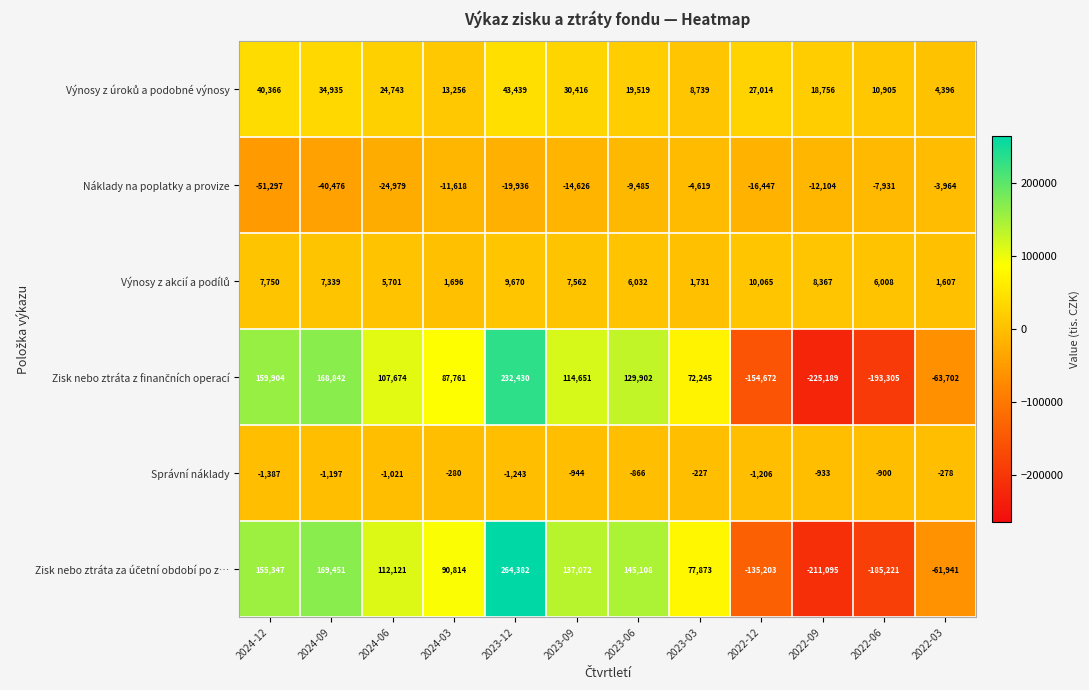

Which category has the highest value across all series?

2023-12